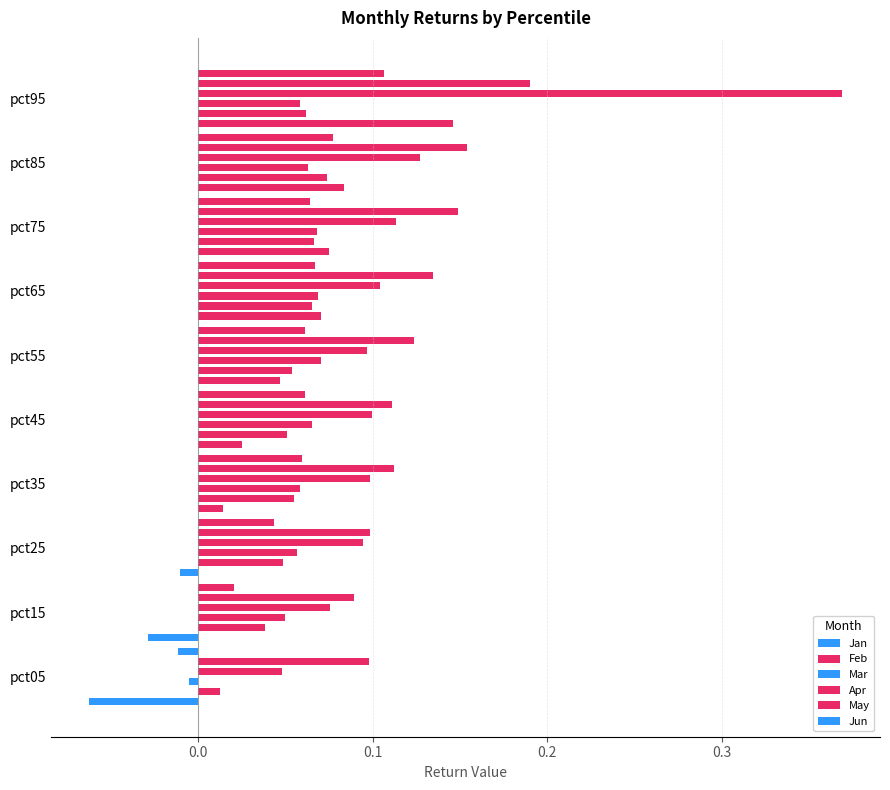

Rank the series at pct35 from highest to lowest value.

May, Apr, Jun, Mar, Feb, Jan